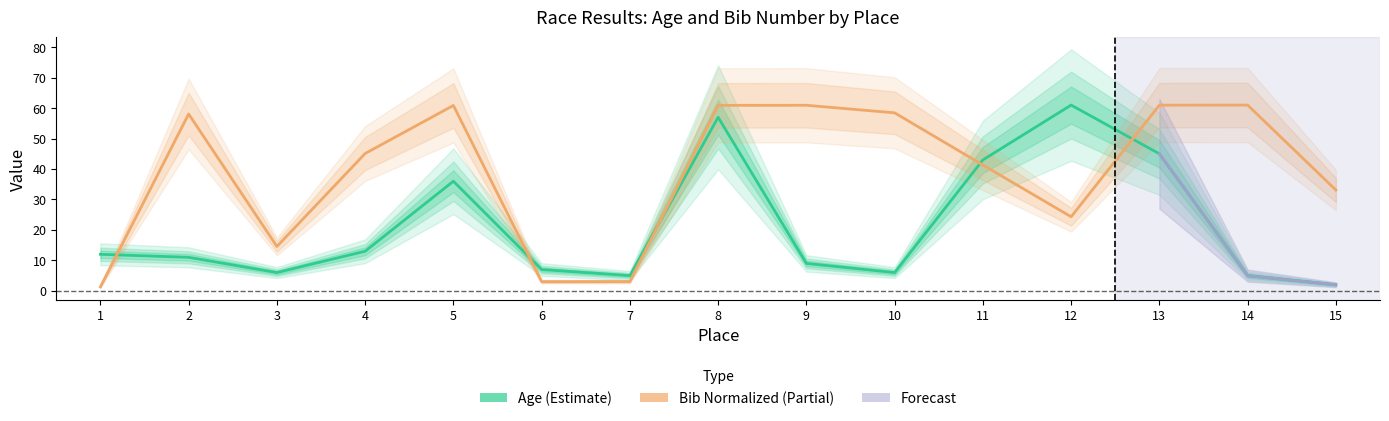

List the labels in order of bib (normalized) value, smallest first.

1, 6, 7, 3, 12, 15, 11, 4, 2, 10, 5, 8, 9, 13, 14